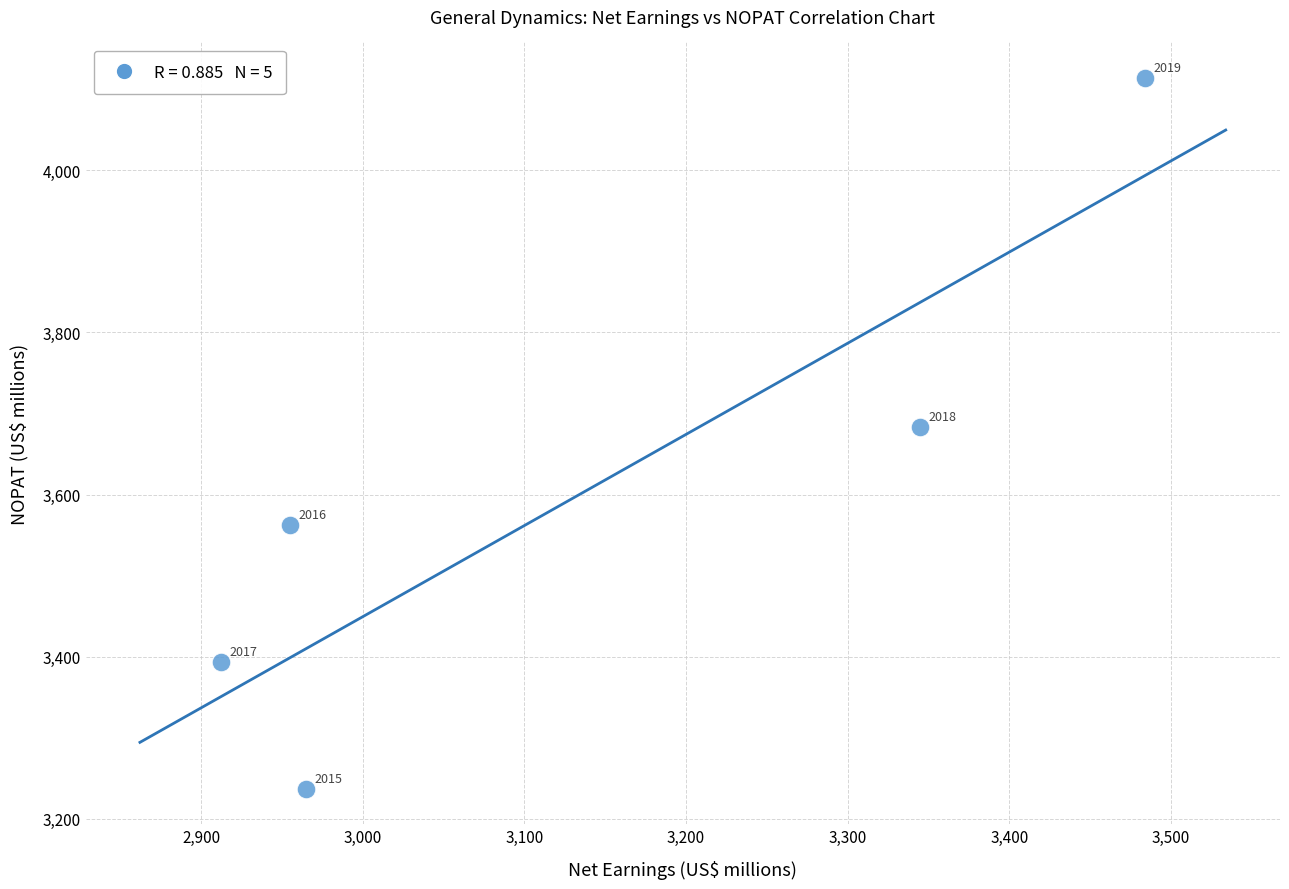

What is the range of Y values (max minus min)?

877